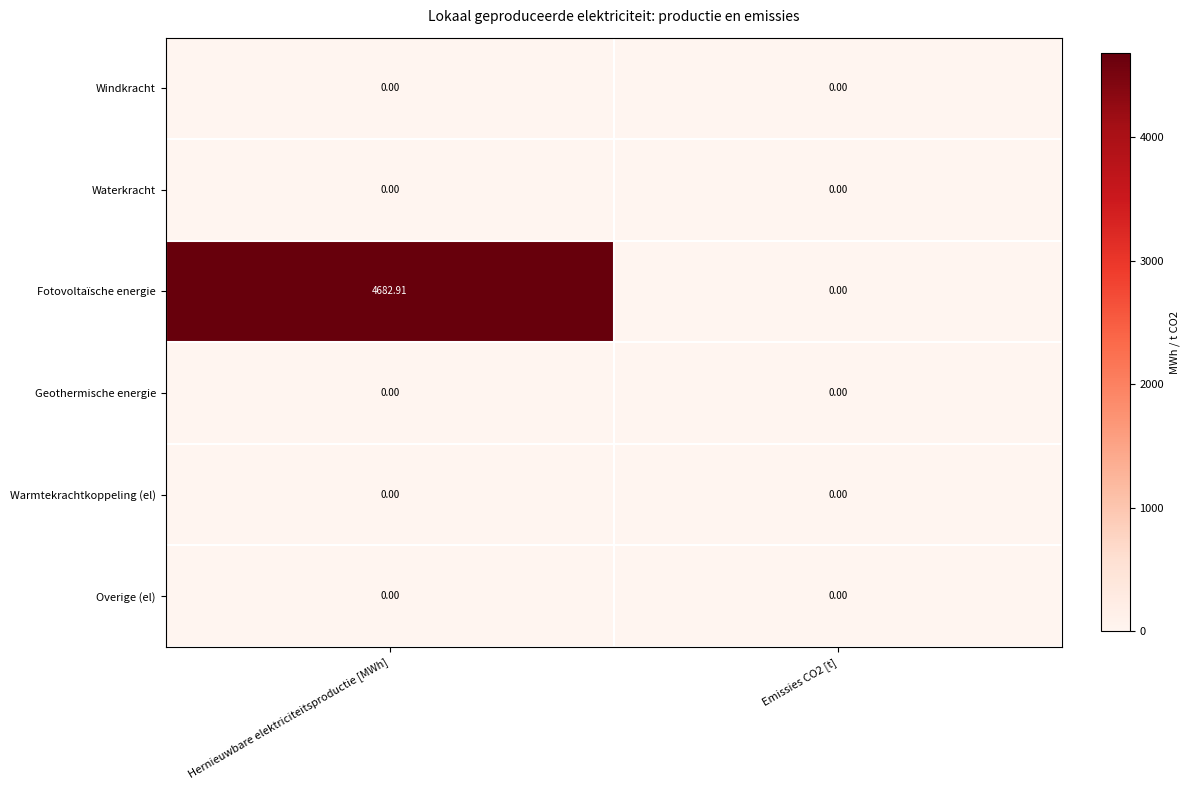

Between Hernieuwbare elektriciteitsproductie [MWh] and Emissies CO2 [t], which series saw the biggest shift?

Fotovoltaïsche energie